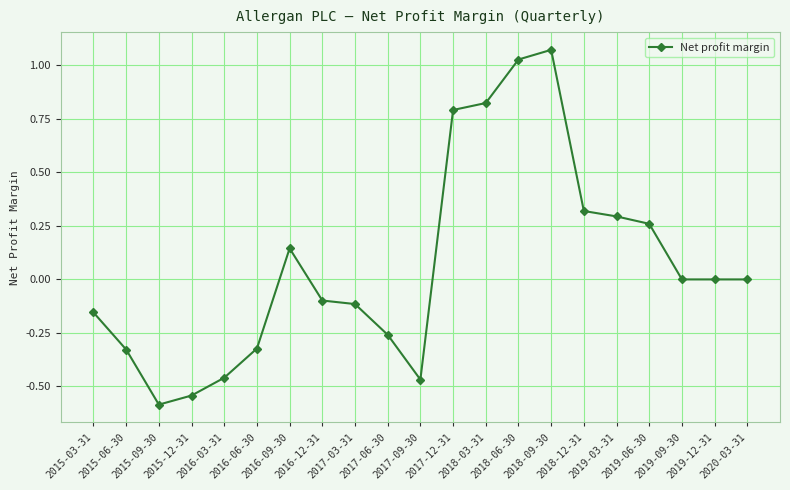

True or false: the data has more than 1 interior local peaks.

True